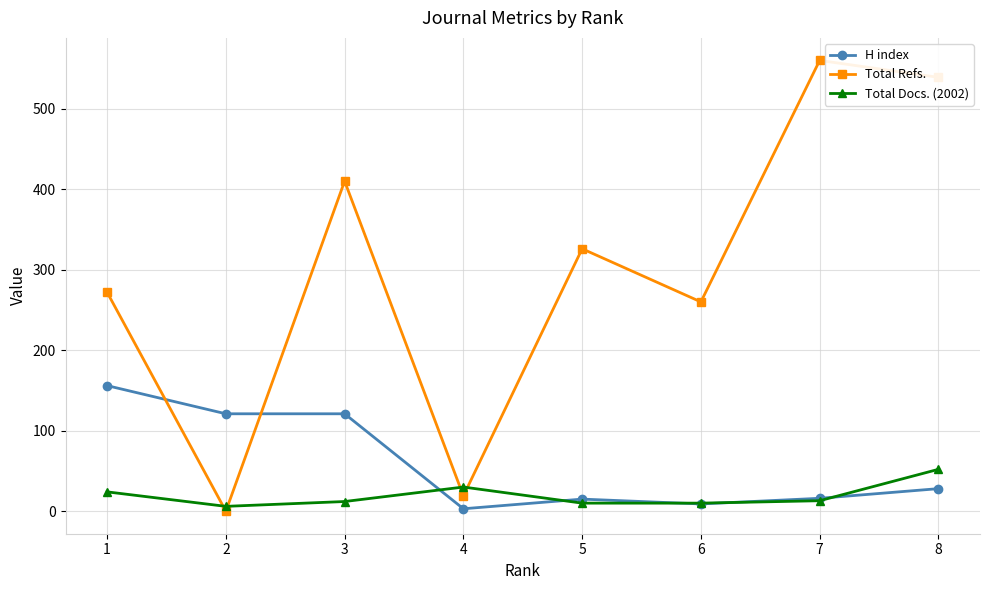

At which category is the sum across all series the highest?

8